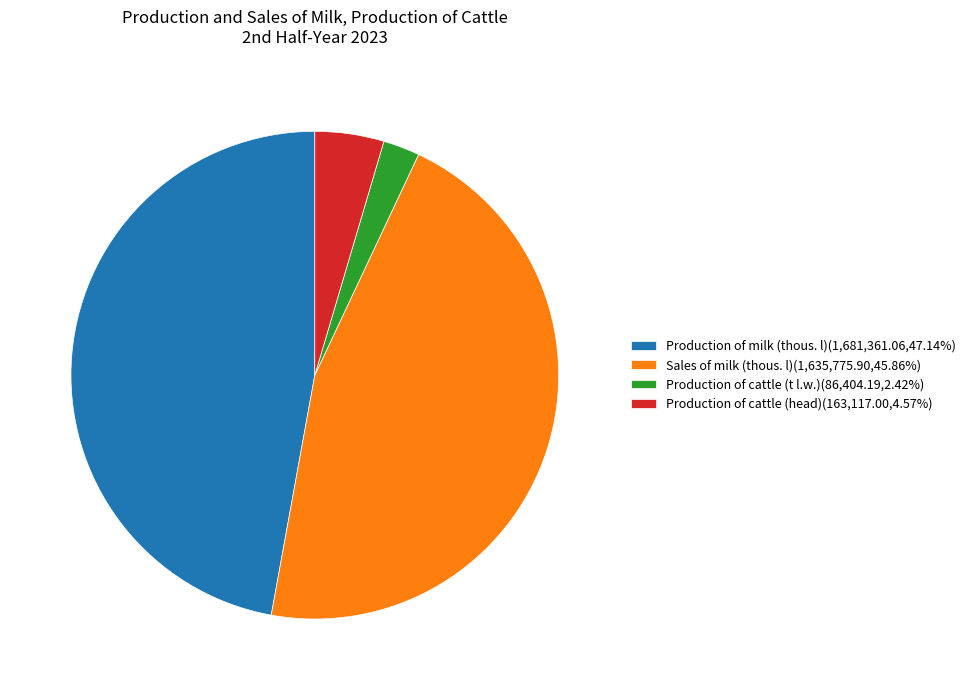

What is the ratio of the value at Production of cattle (head) to the value at Sales of milk (thous. l)?

0.1